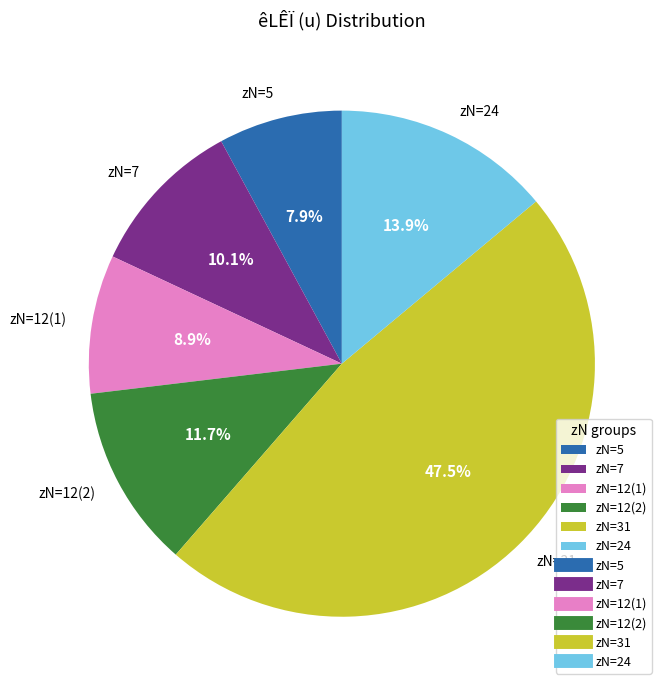

Combined, do zN=12(2) and zN=31 account for over 50%?

Yes